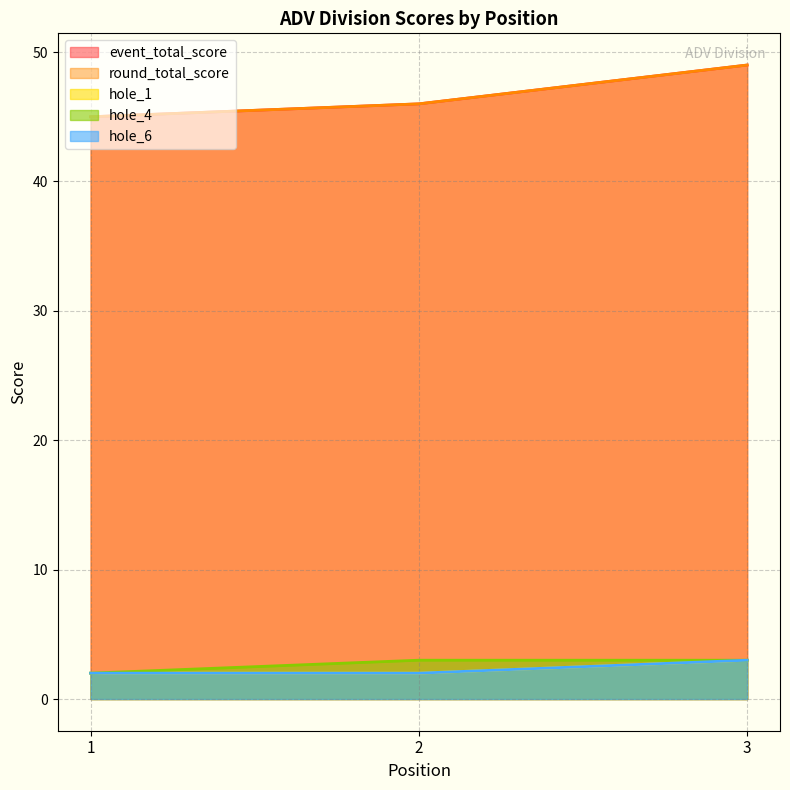

What is the difference between the maximum and minimum values in the hole_4 series?

1